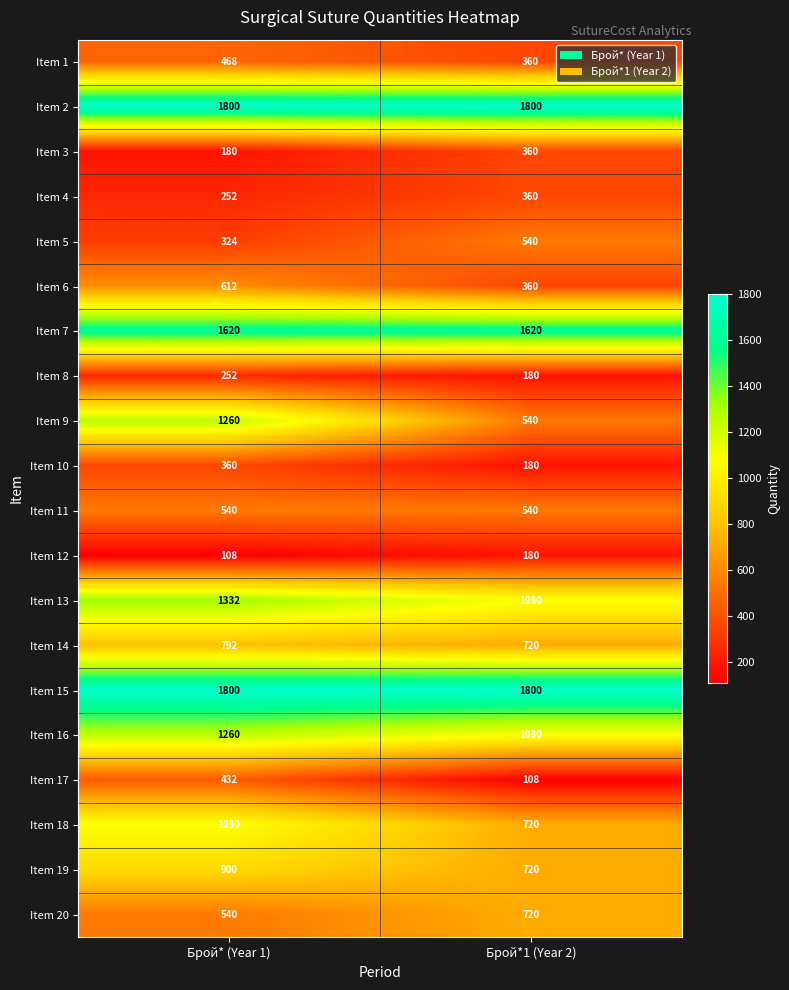

How many series are shown in this chart?

20